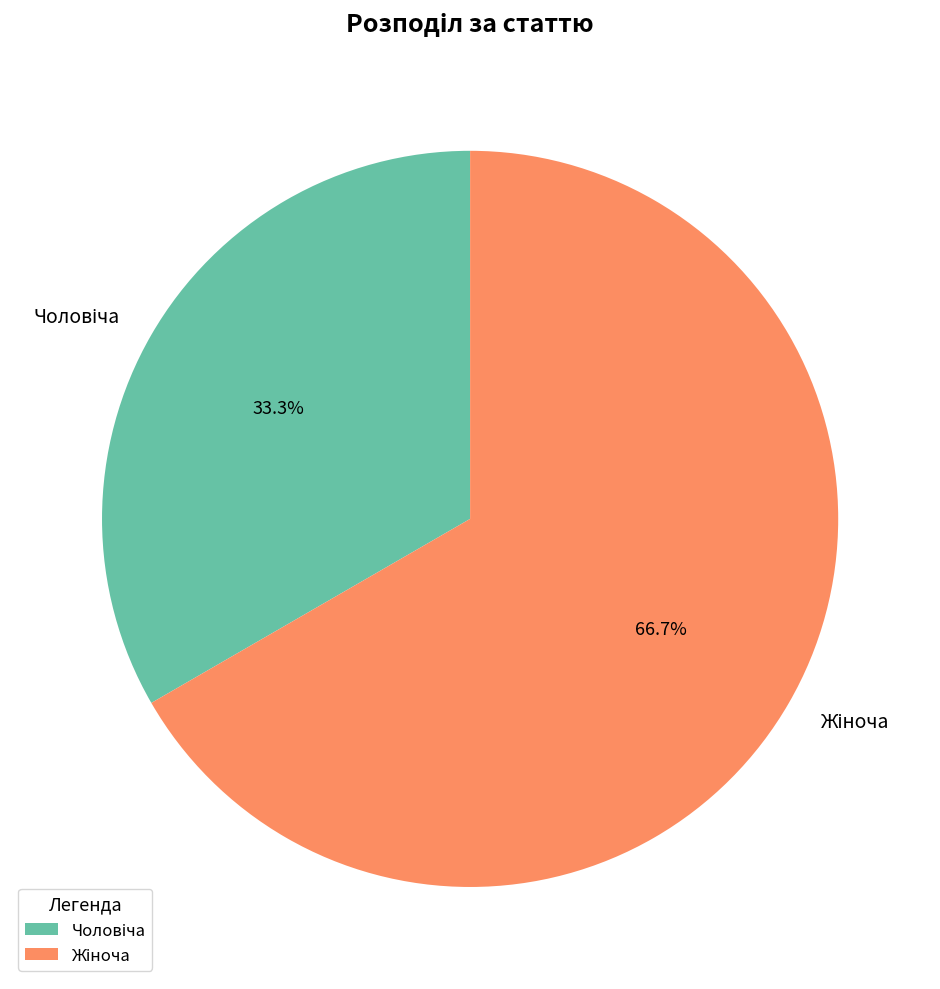

How many segments does this pie chart have?

2